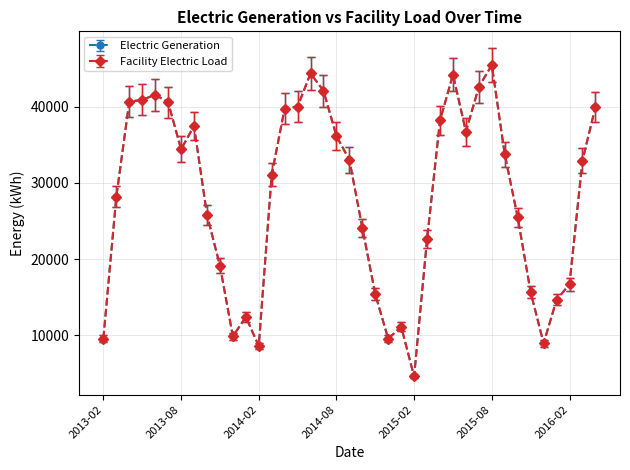

Is this an area chart (filled region under the line)?

No